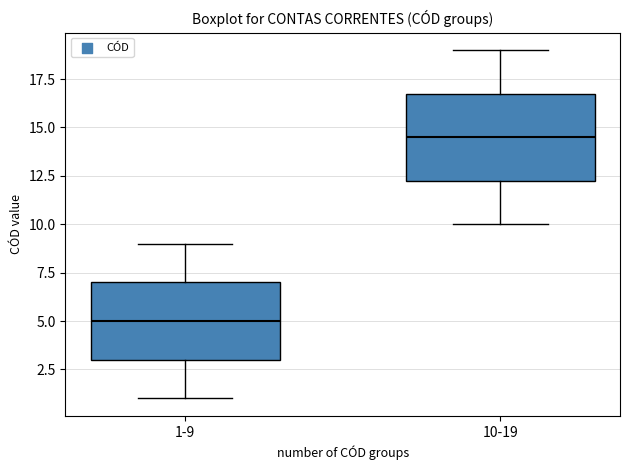

Where does the lower whisker of the box for 10-19 end on the y-axis? The values are not printed on the chart, so give them approximately, as read against the axis.

10.0